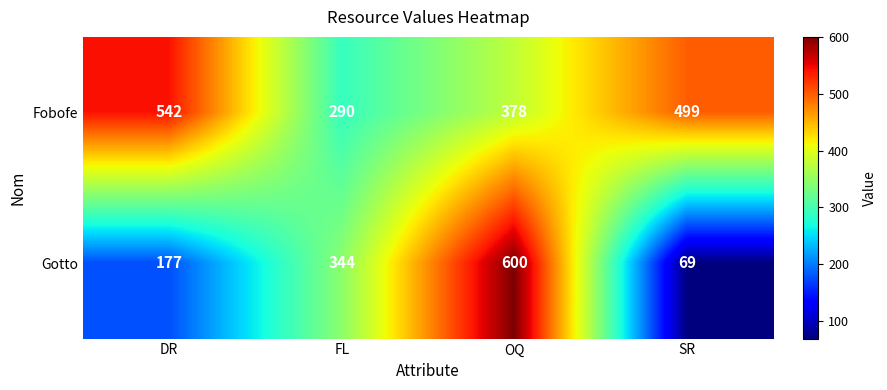

What is the maximum value shown in the chart?

600